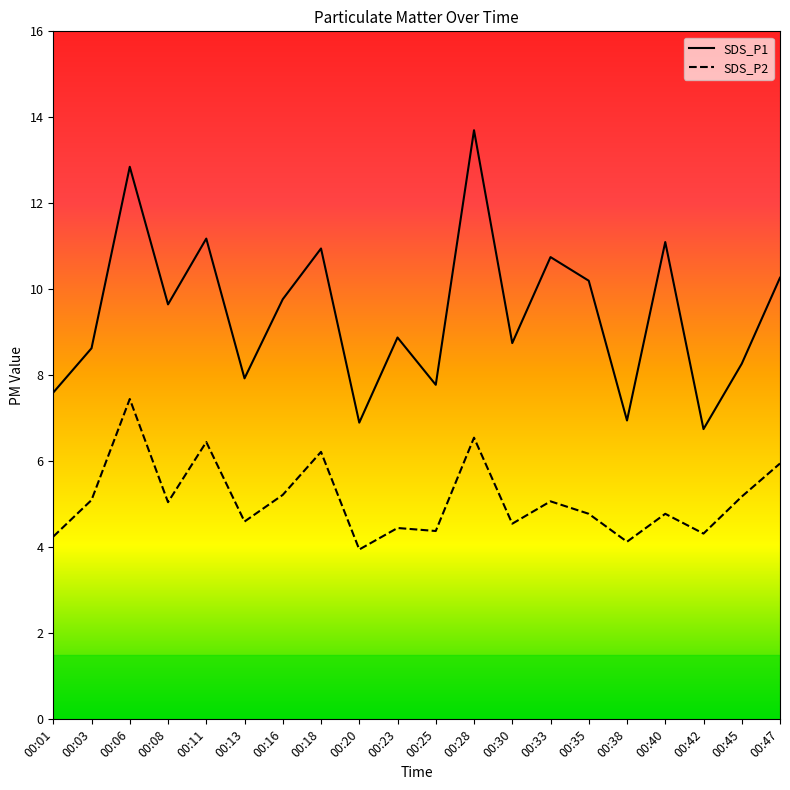

What is the difference between the highest and lowest values at 00:45?

3.1